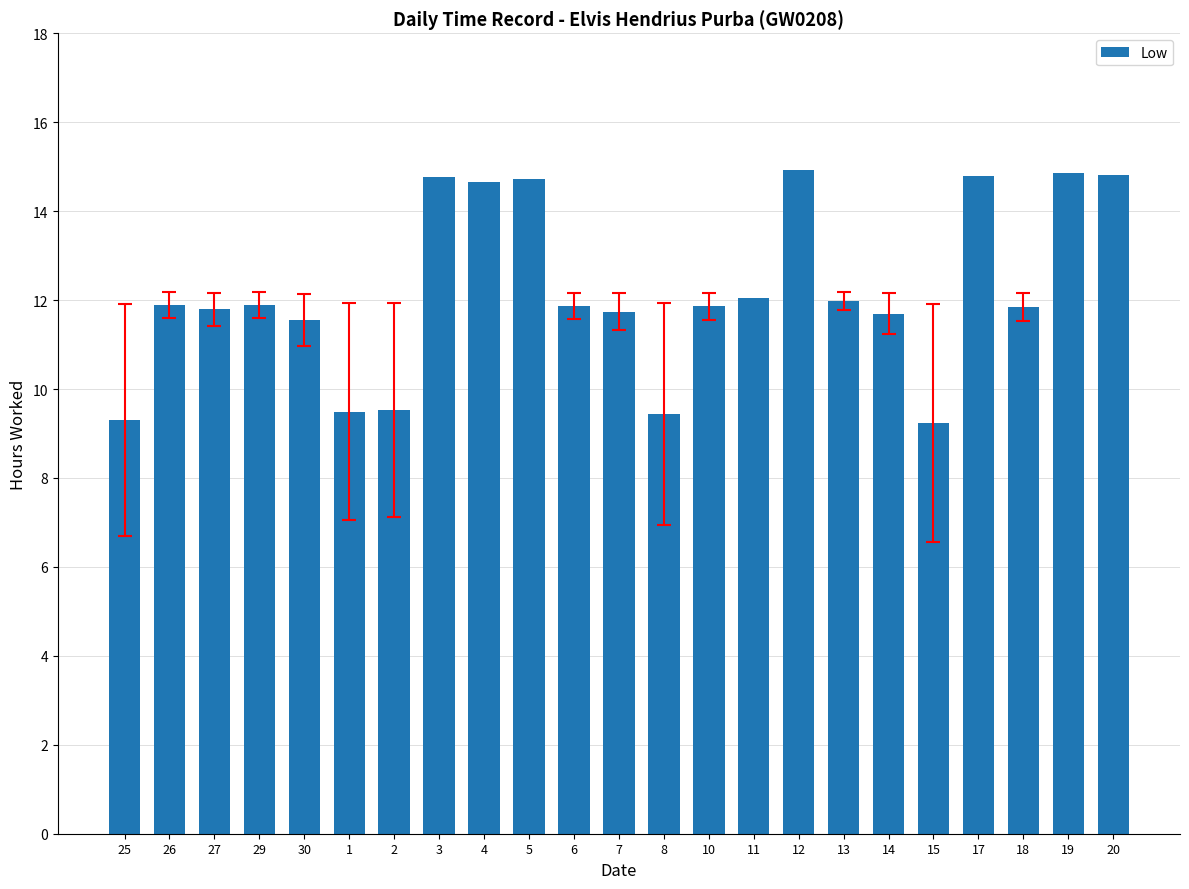

What is the difference between the maximum and minimum values?

5.7